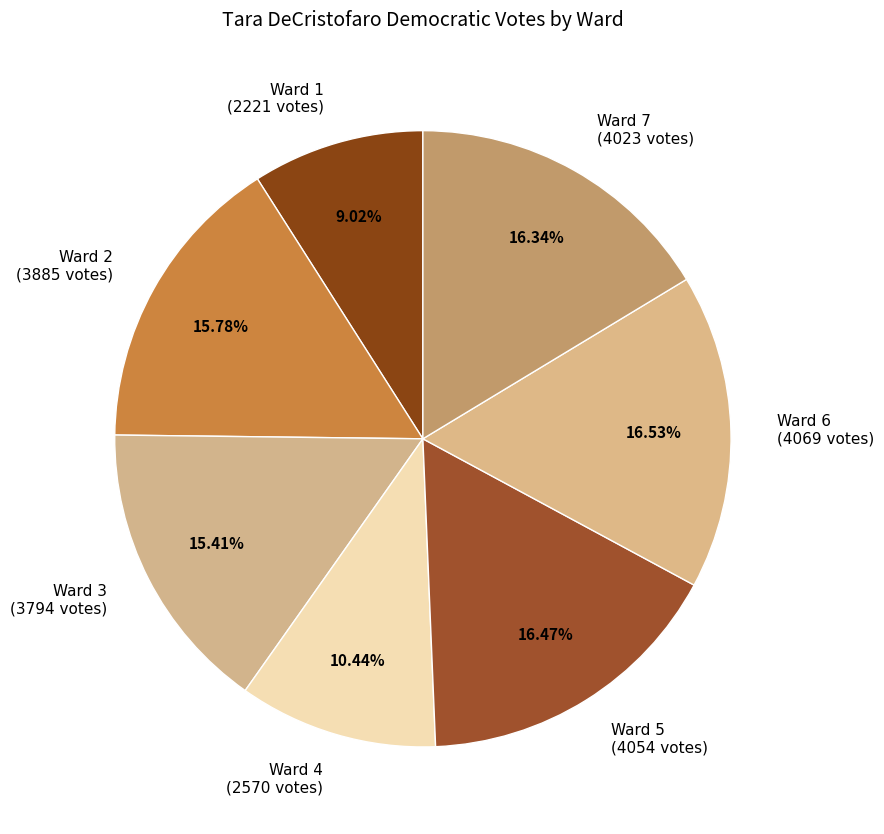

What portion of the pie excludes Ward 3?

84.6%